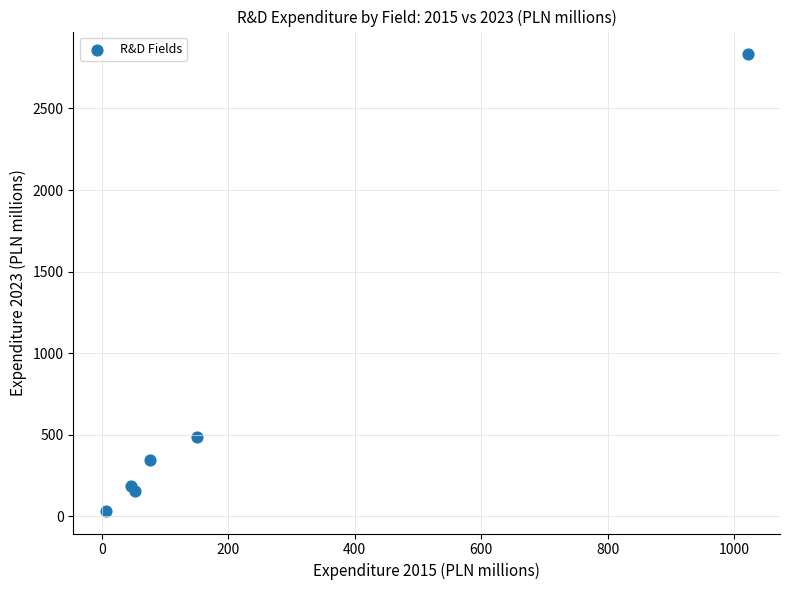

What Y value in the scatter plot is closest to 1433?

486.6